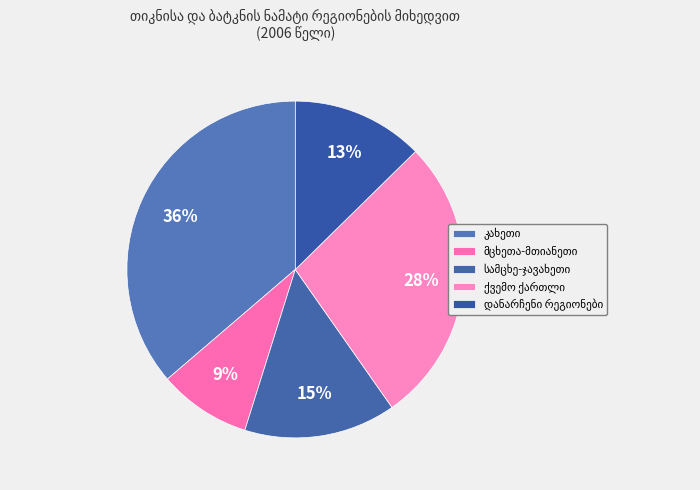

How many segments does this pie chart have?

5